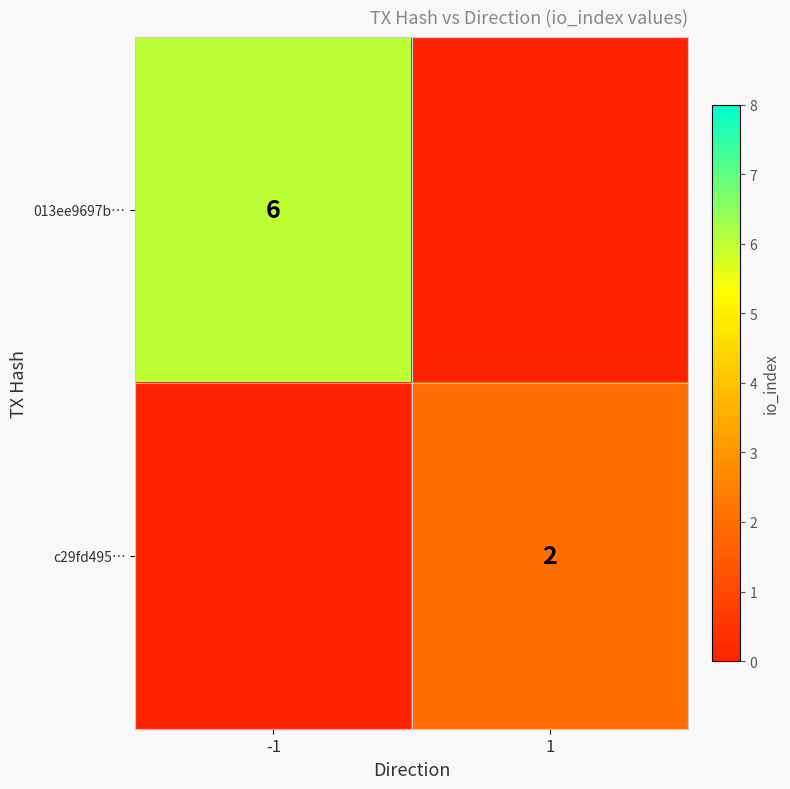

At which category is the sum across all series the highest?

-1